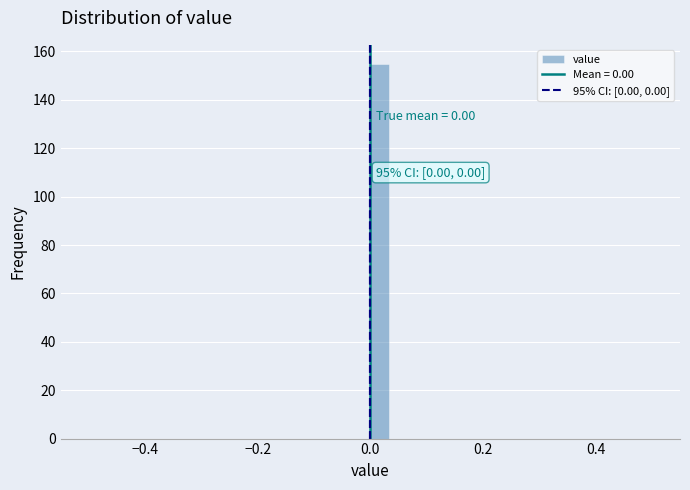

Around what value on the x-axis is the tallest bar? Give the approximate position of its centre, as read against the axis.

0.02